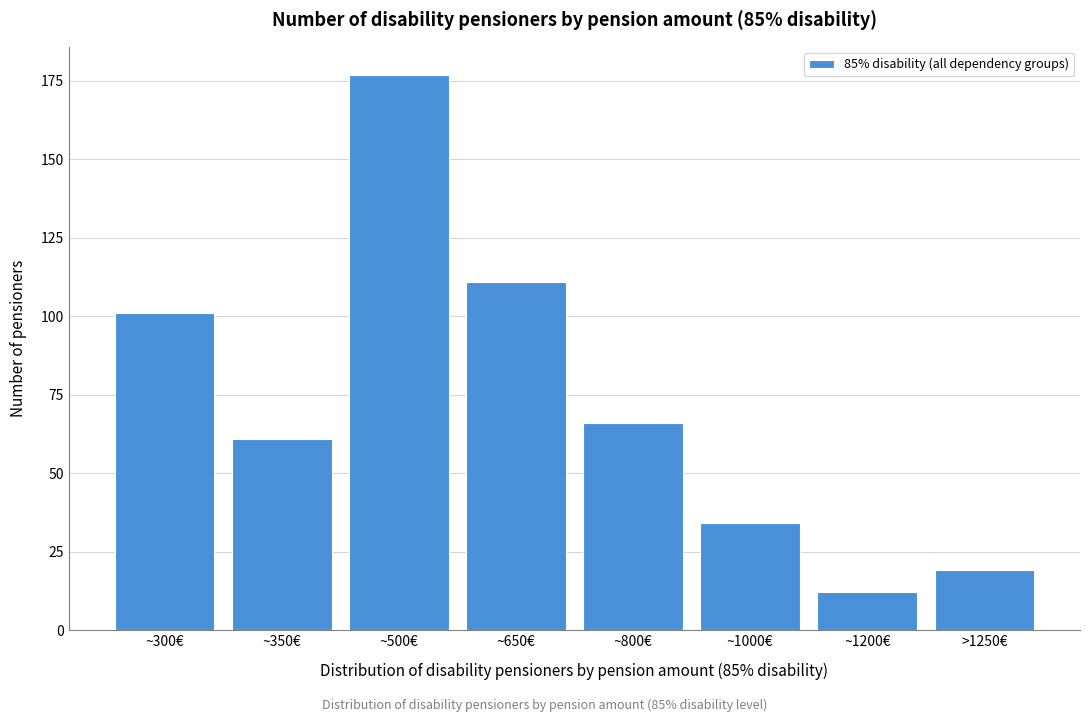

Reading left to right, extract all data points from this chart.

~300€=101	~350€=61	~500€=177	~650€=111	~800€=66	~1000€=34	~1200€=12	>1250€=19